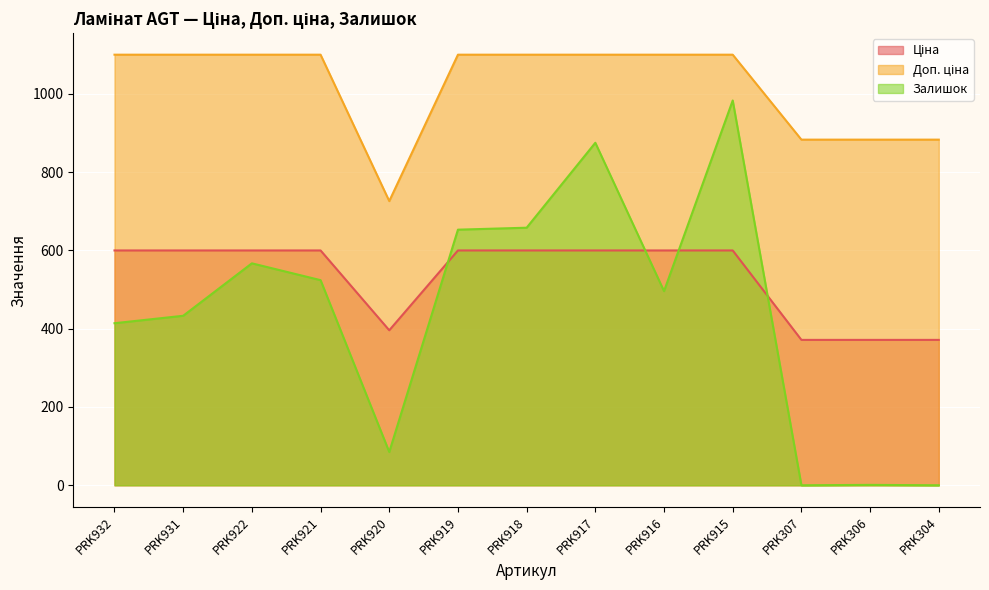

At which label does Залишок first exceed 496?

PRK922